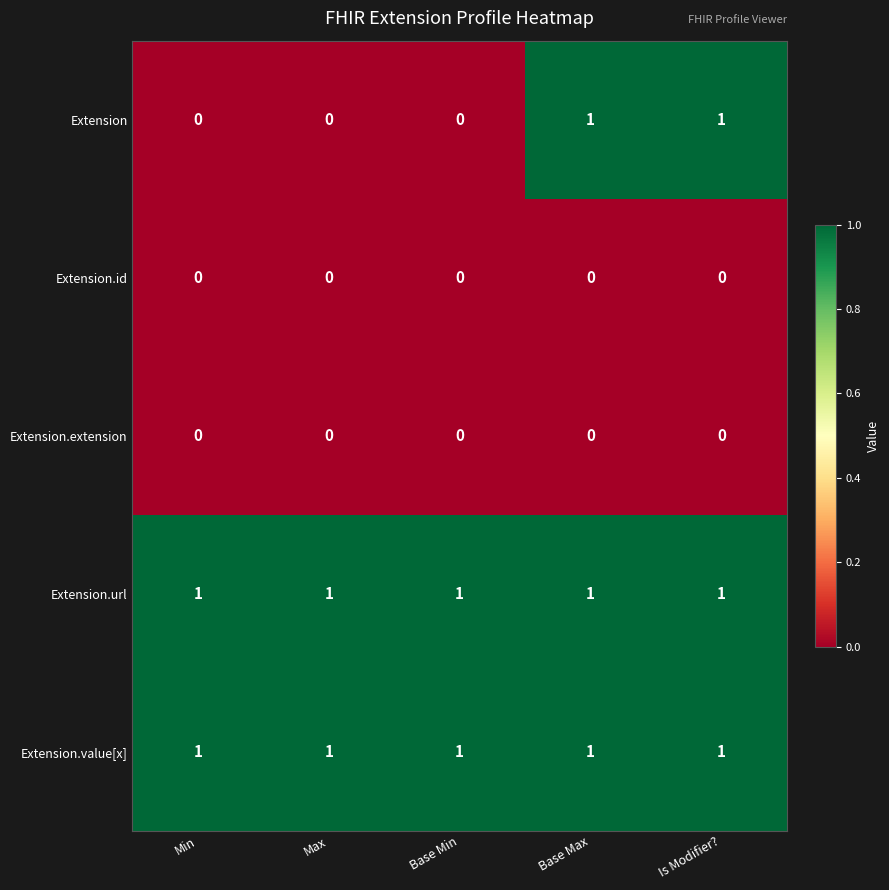

What is the sum of all Extension.url values?

5